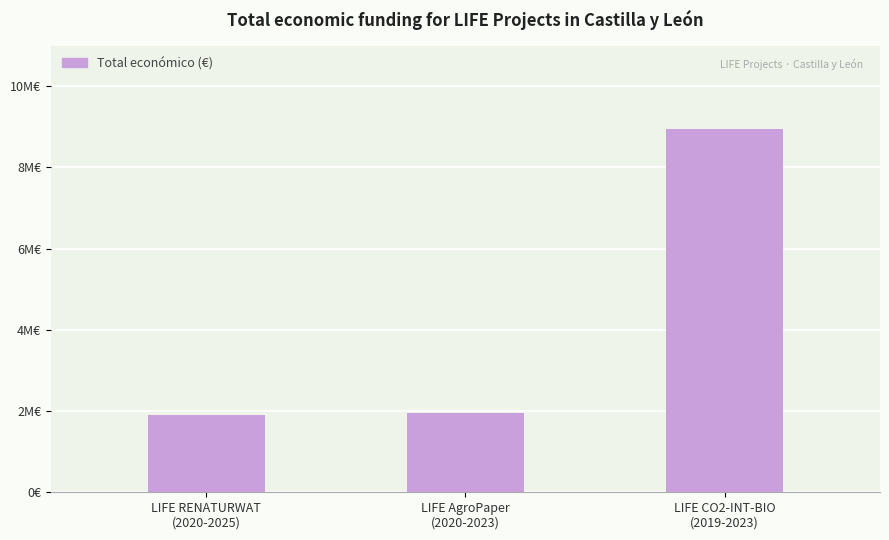

What is the difference between the second highest and minimum values?

62060